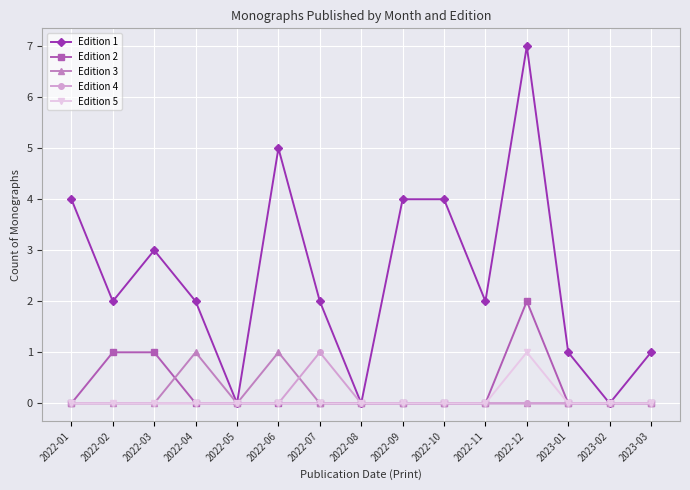

Which series has the widest spread of values?

Edition 1